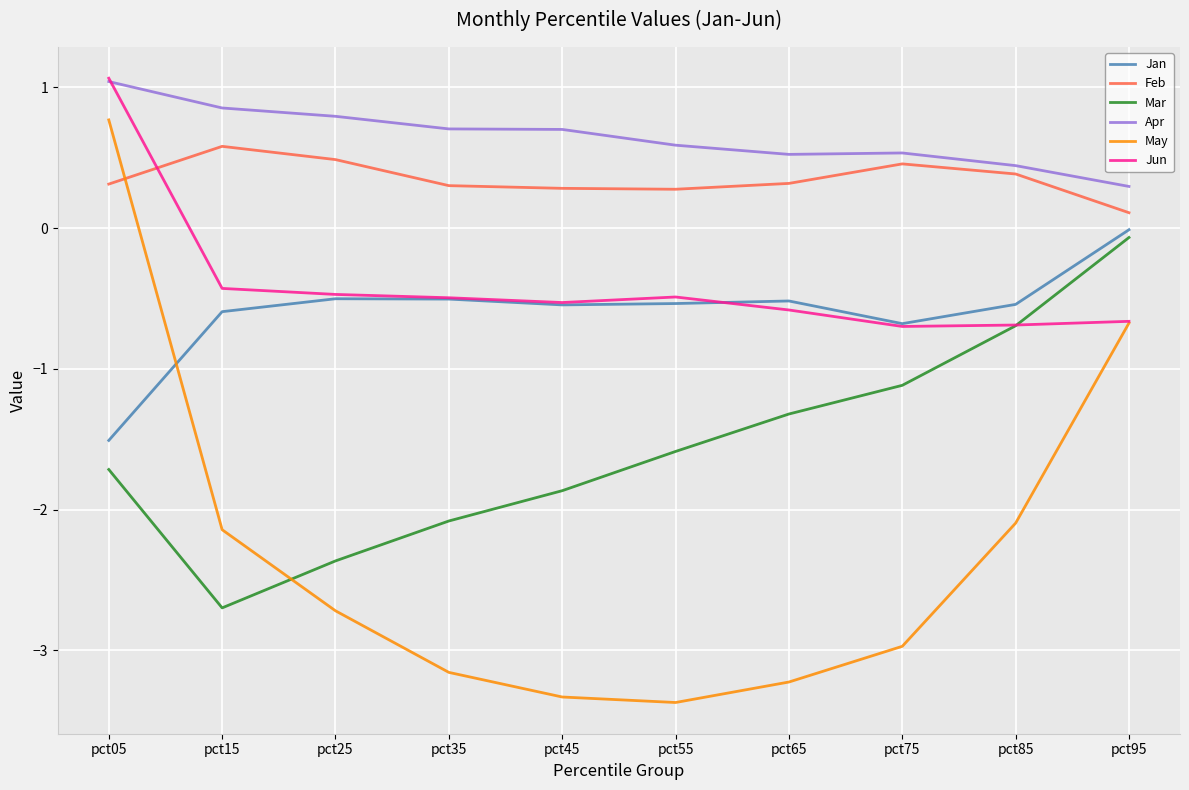

Between pct45 and pct95, which series saw the biggest shift?

May